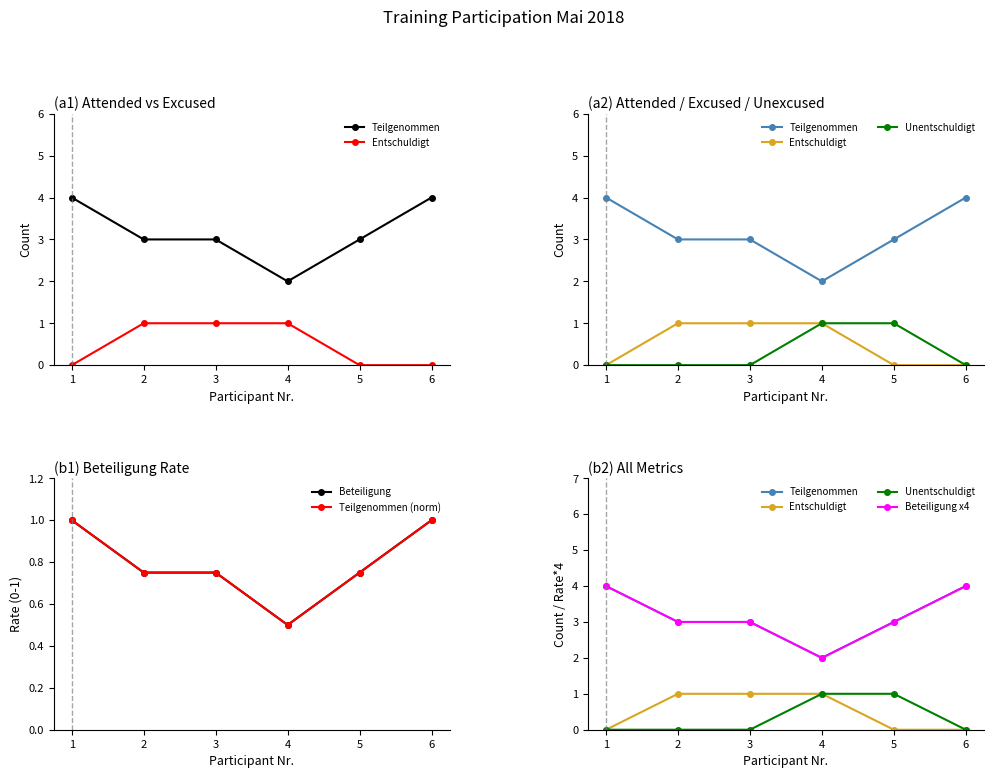

How many lines are shown in the chart?

6